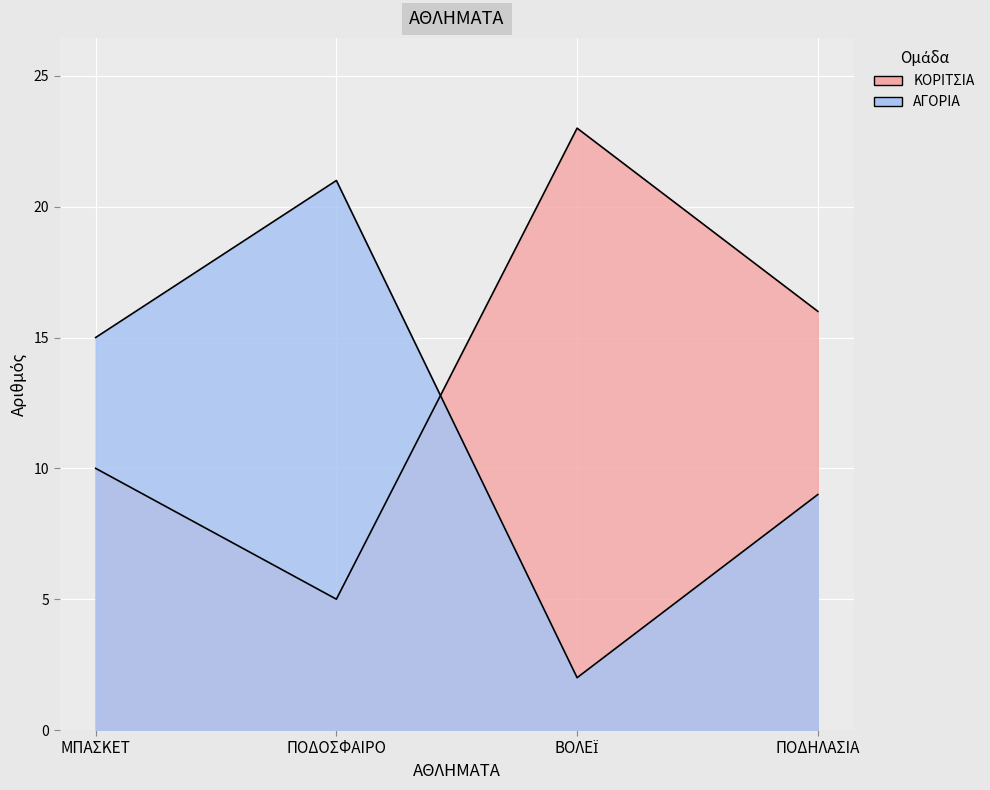

Rank the categories by ΑΓΟΡΙΑ value from highest to lowest.

ΠΟΔΟΣΦΑΙΡΟ, ΜΠΑΣΚΕΤ, ΠΟΔΗΛΑΣΙΑ, ΒΟΛΕΪ